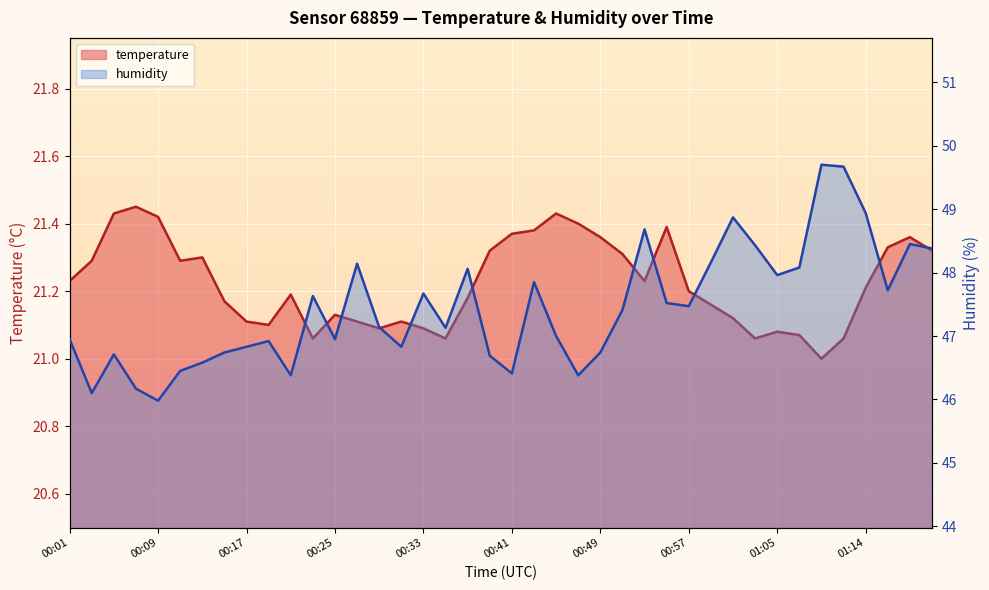

At which category does temperature reach its first local peak?

00:07